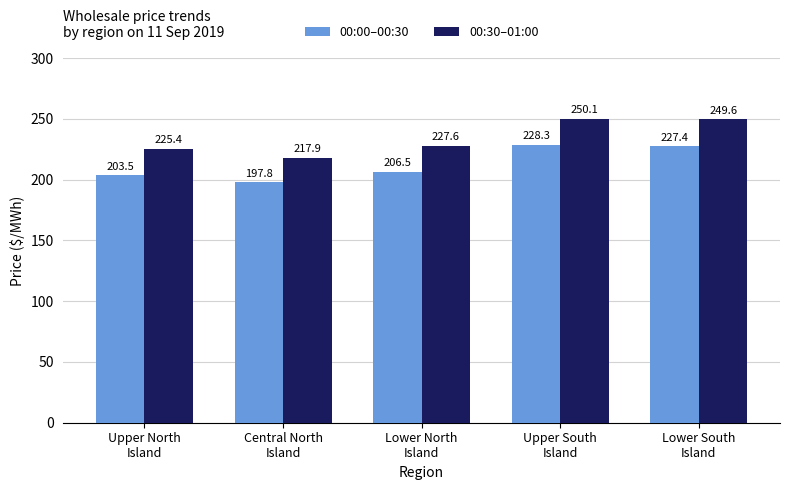

What is the average value of the 00:30–01:00 series?

234.1